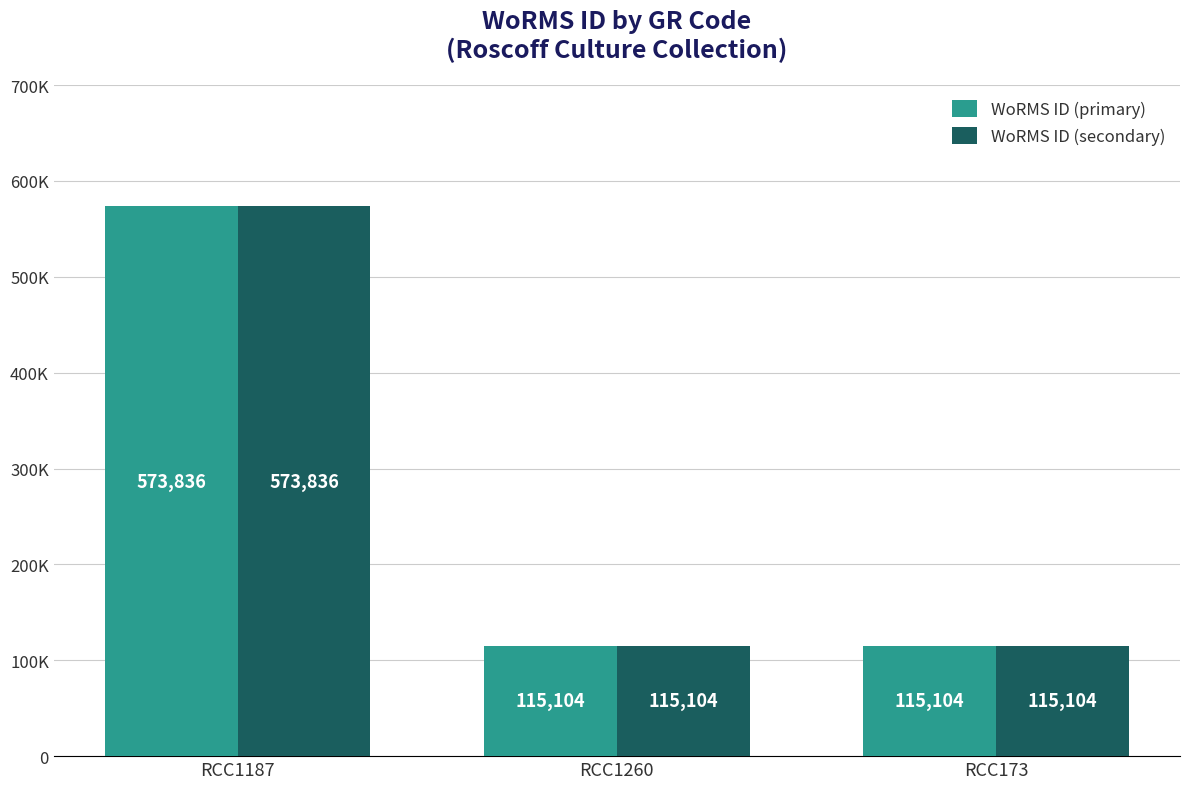

What is the label of the 2nd bar from the left?

RCC1260